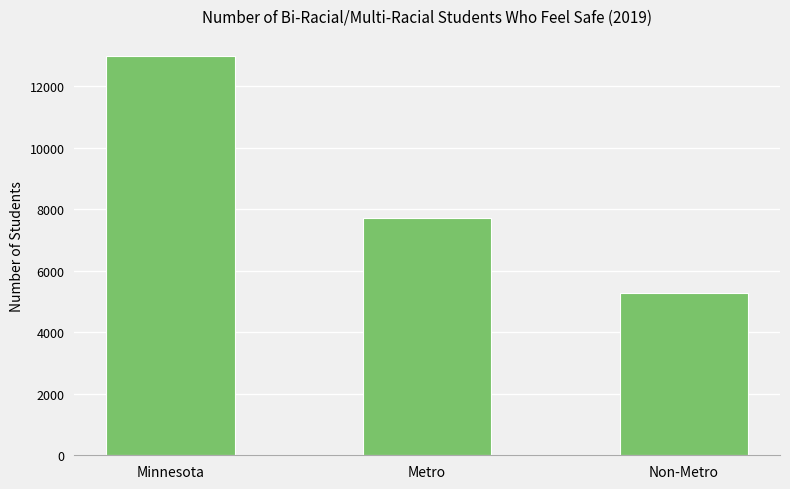

List the labels in order of value, largest first.

Minnesota, Metro, Non-Metro